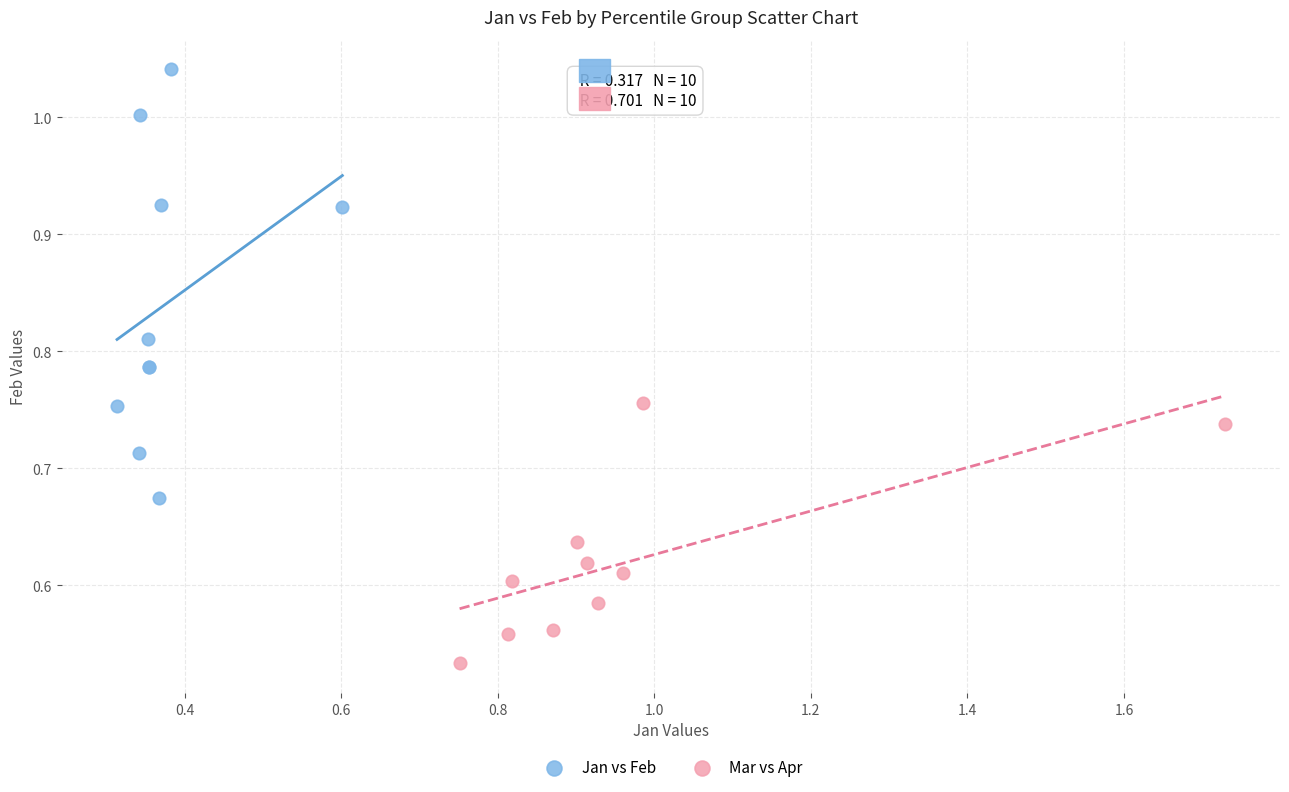

What are all the series names shown in the legend?

Jan vs Feb, Mar vs Apr